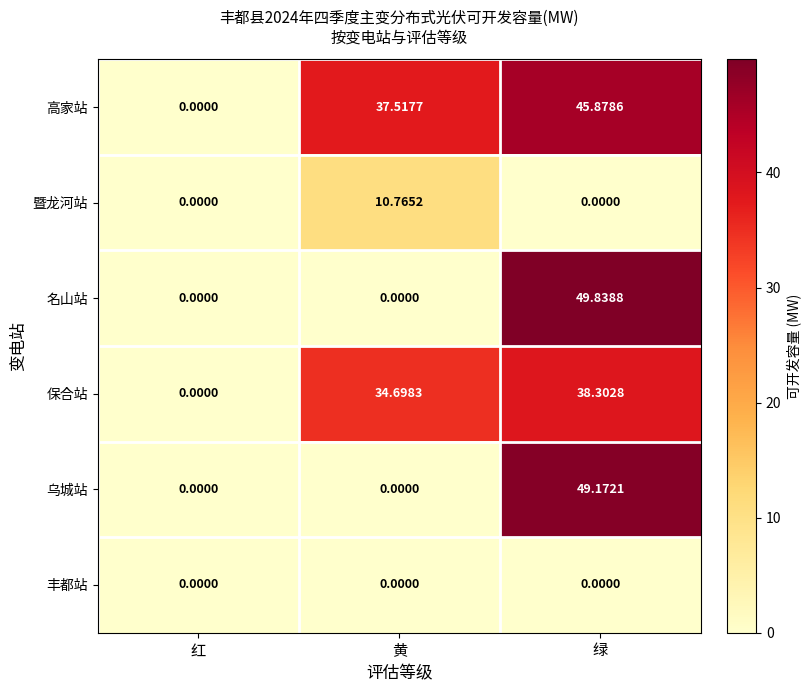

Rank the categories by 保合站 value from lowest to highest.

红, 黄, 绿